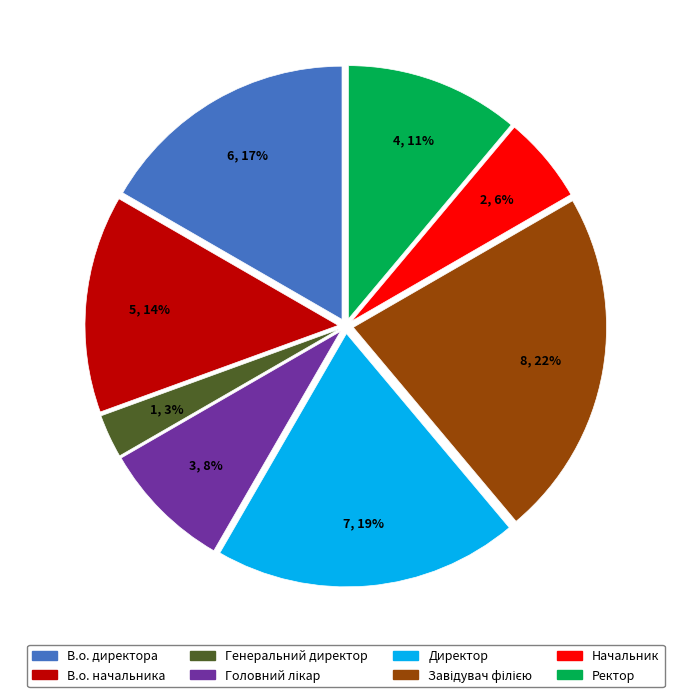

To the nearest percent, what is the average slice percentage?

12%